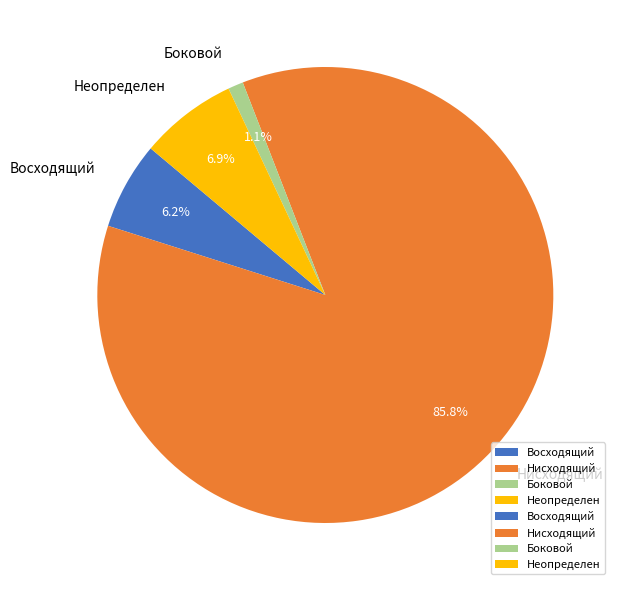

Which slice represents more than half of the pie?

Нисходящий